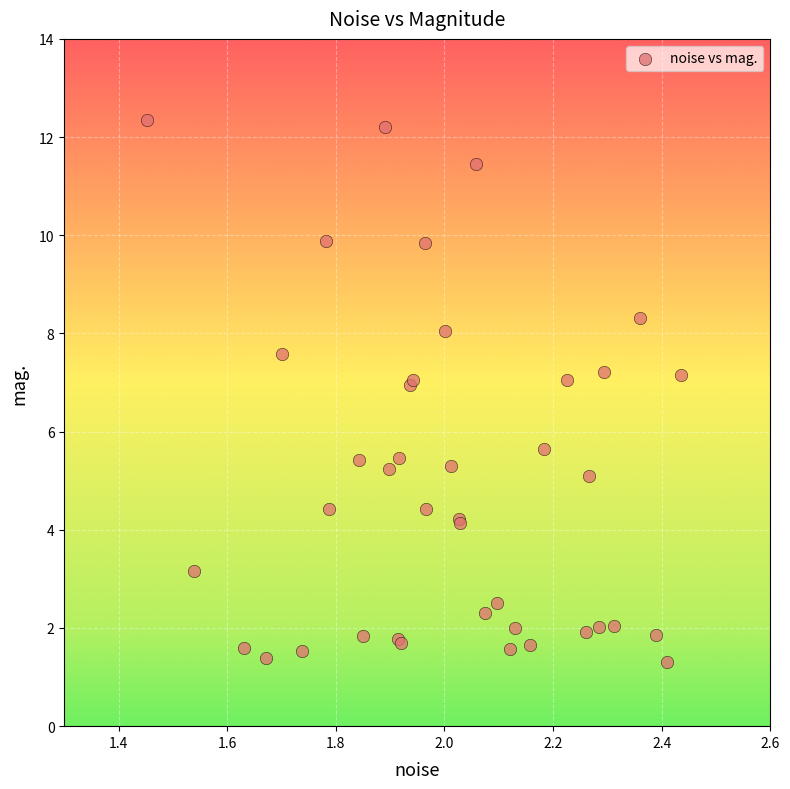

What Y value in the scatter plot is closest to 6?

5.6